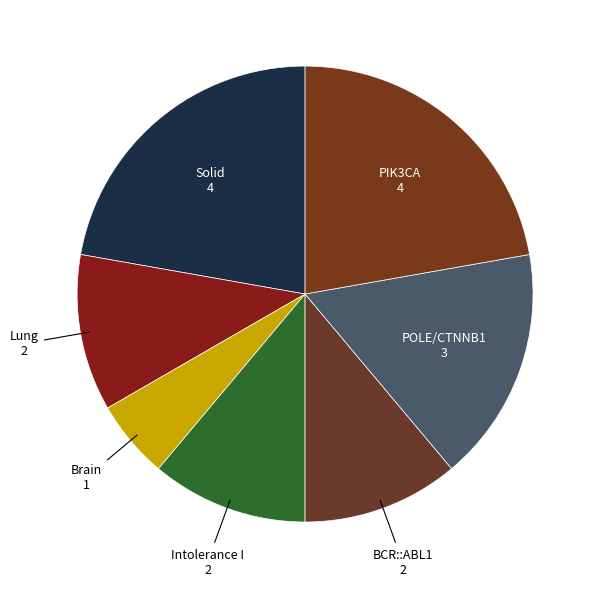

How many segments does this pie chart have?

7